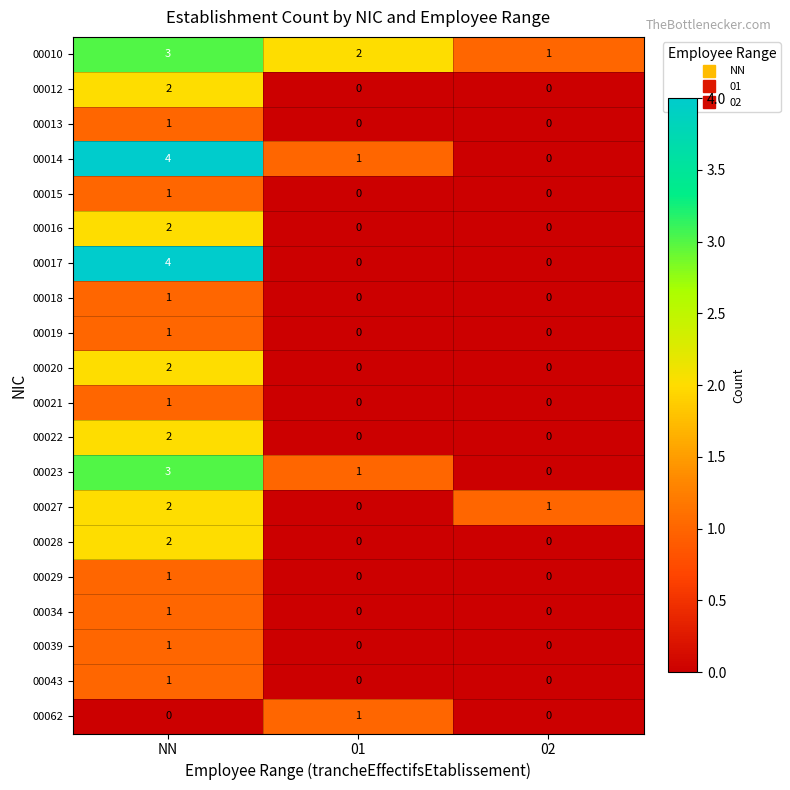

The value of 00039 at 02 is 0. True or false?

True